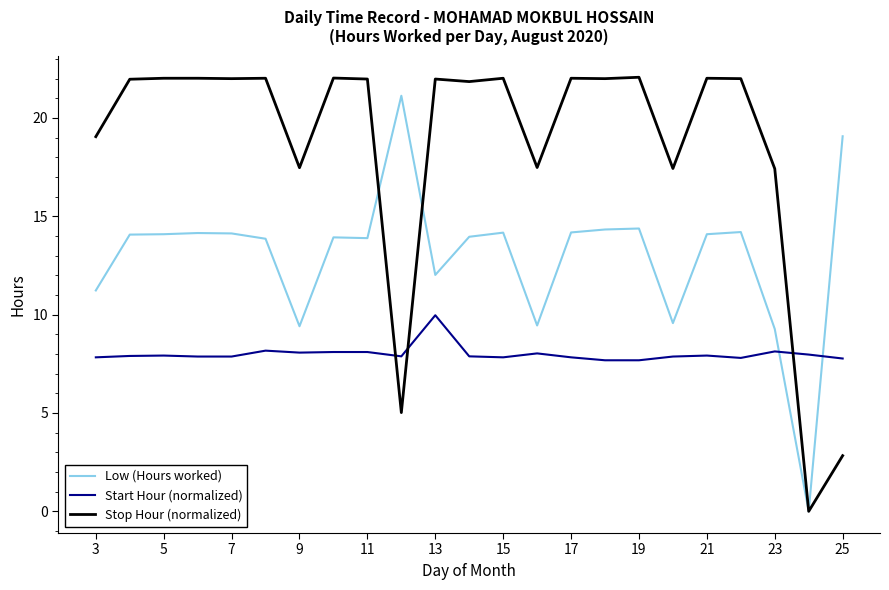

After their last crossing, which series has the higher values: Start Hour (normalized) or Low (Hours worked)?

Low (Hours worked)